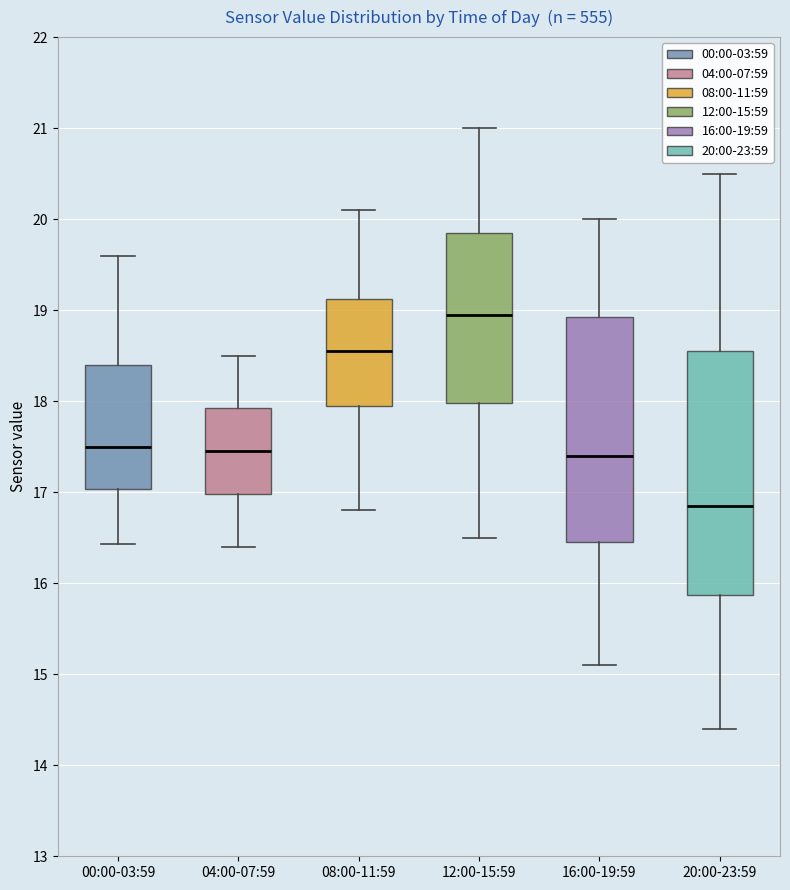

Reading left to right, read every box against the y-axis: the position of its median line, the range the box covers, and the ends of its whiskers. The values are not printed on the chart, so give them approximately, as read against the axis.

00:00-03:59: median 17.5, box 17.0 to 18.4, whiskers 16.4 to 19.6
04:00-07:59: median 17.5, box 17.0 to 17.9, whiskers 16.4 to 18.5
08:00-11:59: median 18.6, box 18.0 to 19.1, whiskers 16.8 to 20.1
12:00-15:59: median 19.0, box 18.0 to 19.9, whiskers 16.5 to 21.0
16:00-19:59: median 17.4, box 16.5 to 18.9, whiskers 15.1 to 20.0
20:00-23:59: median 16.9, box 15.9 to 18.6, whiskers 14.4 to 20.5